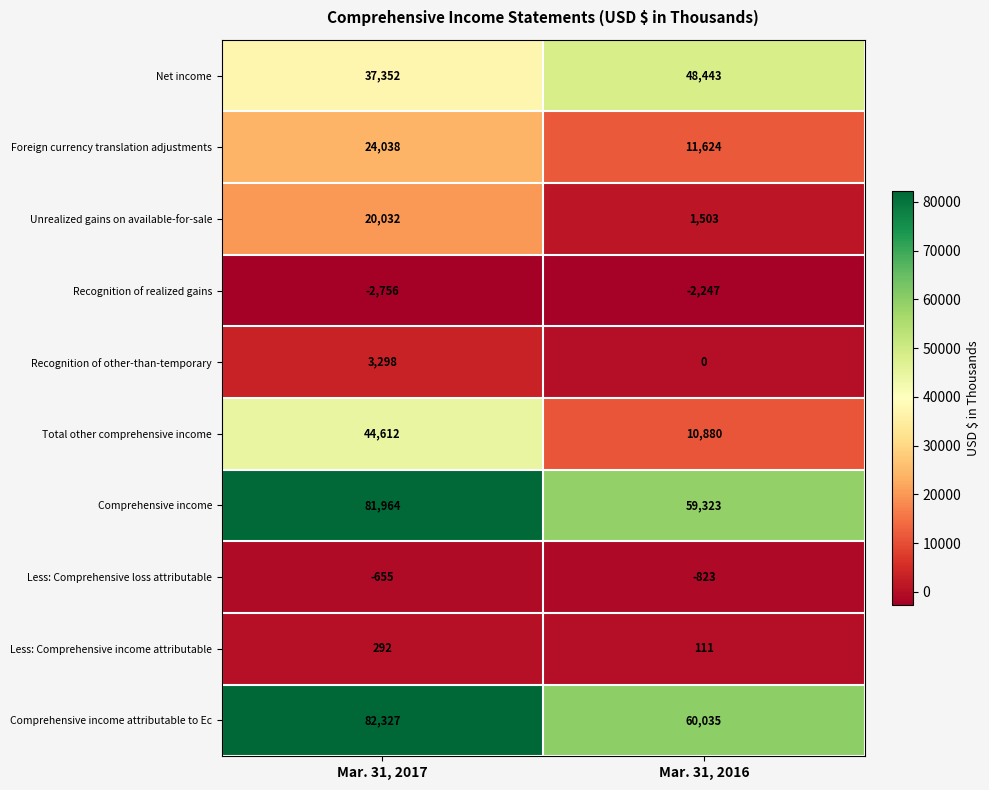

Which series has the largest total across all categories?

Comprehensive income attributable to Ec